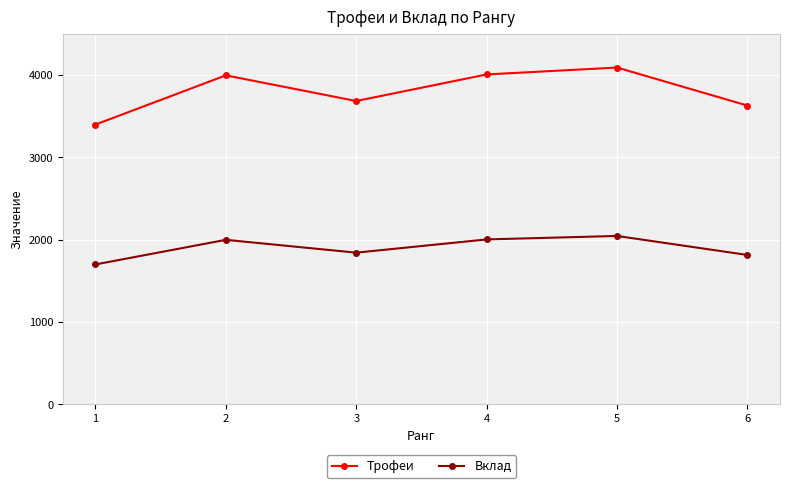

What is the spread (max minus min) of values at 6?

1816